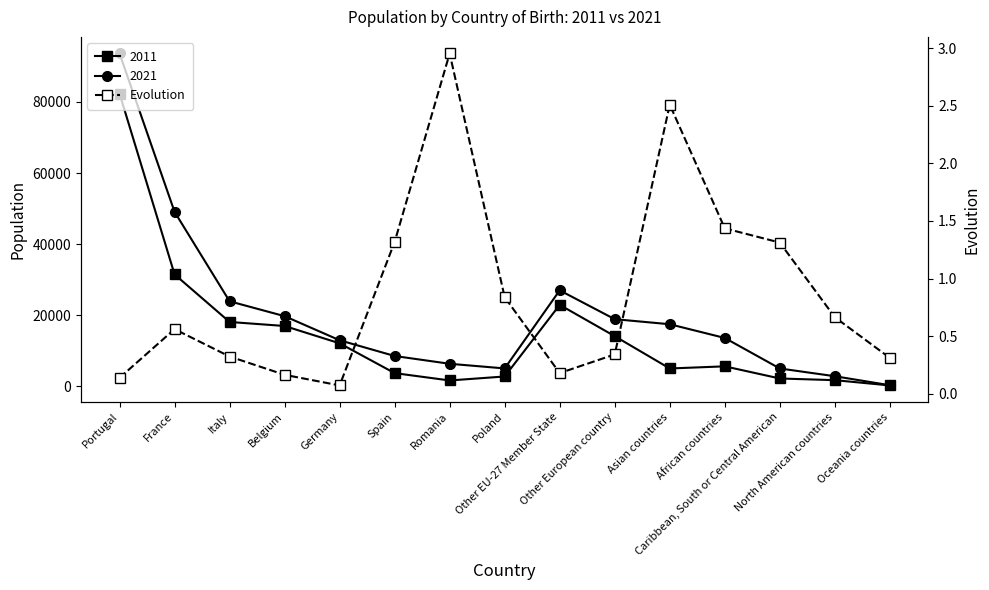

The chart shows a value of 0.5 at Italy. True or false?

False